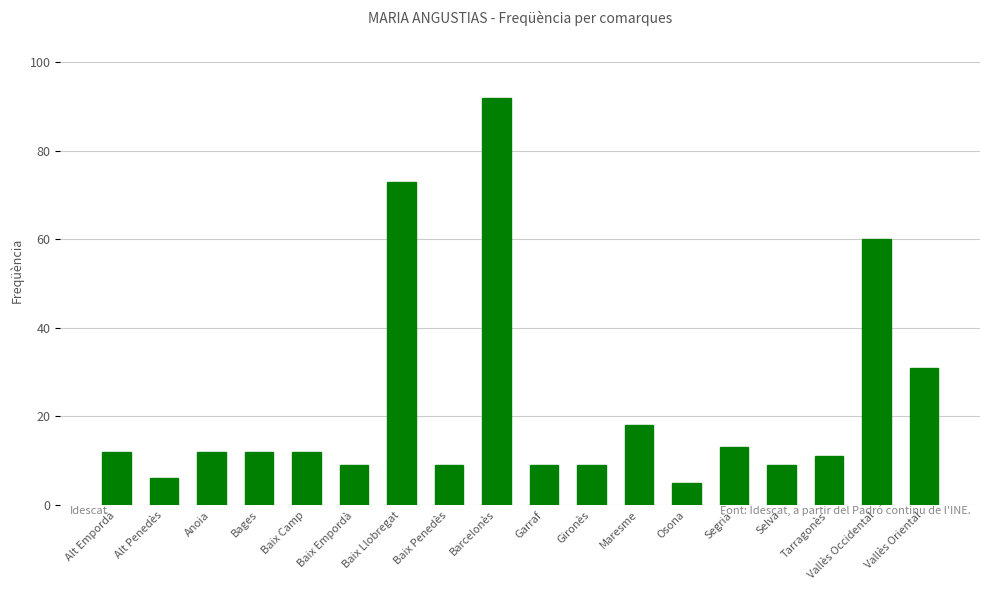

How many series are shown in this chart?

1